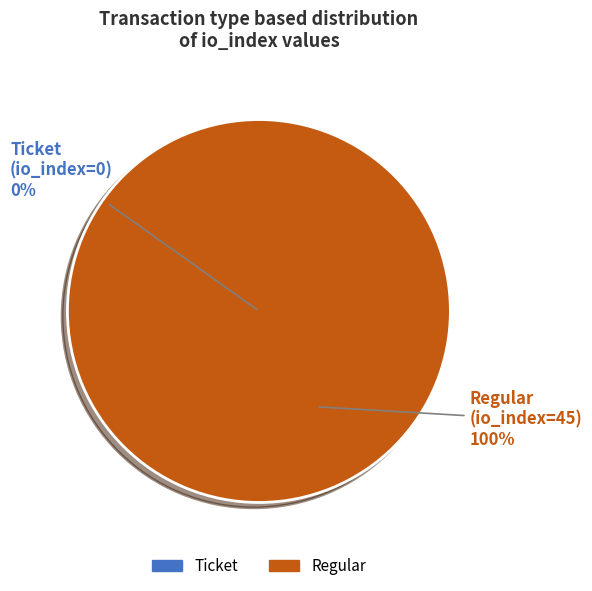

To the nearest percent, what is the combined percentage of Ticket (io_index=0) and Regular (io_index=45)?

100%